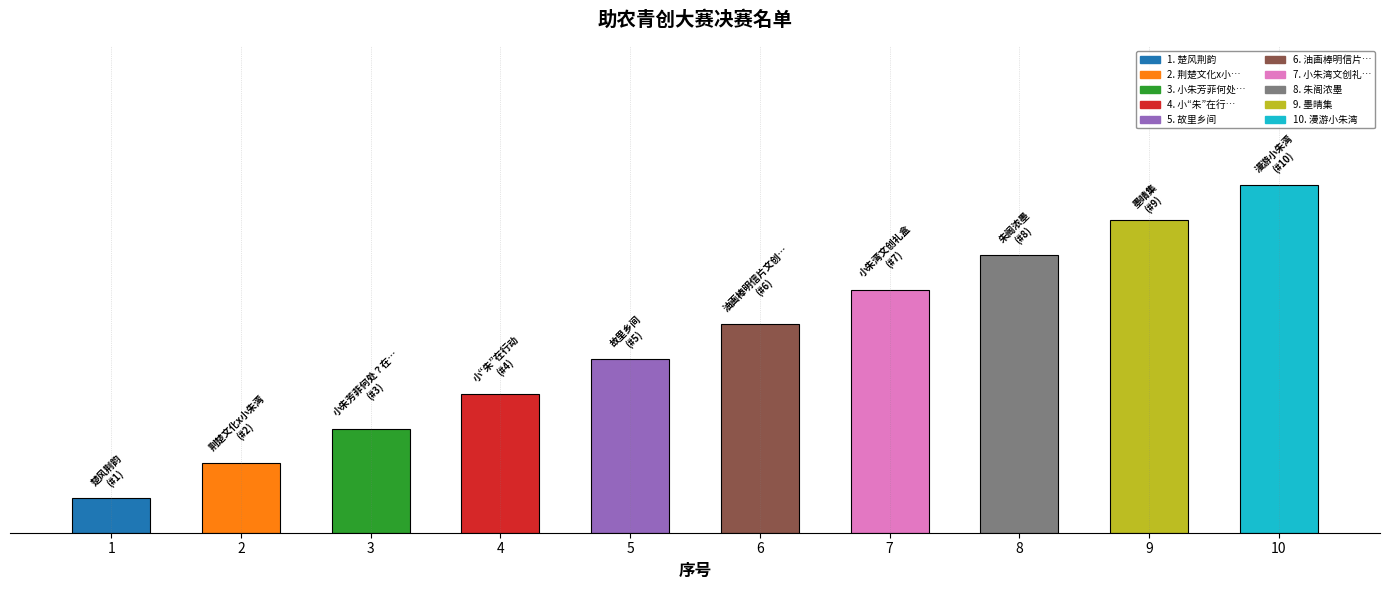

At which label does the data first exceed 6?

7